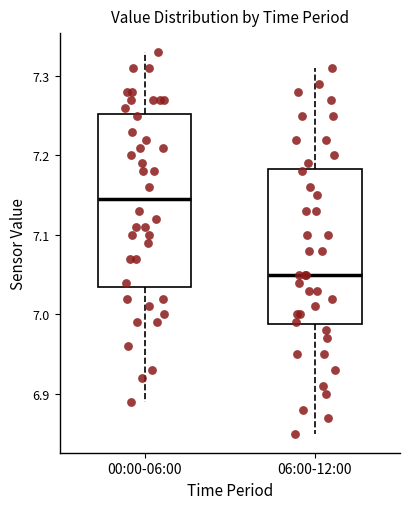

Which box has the lowest median line?

06:00-12:00